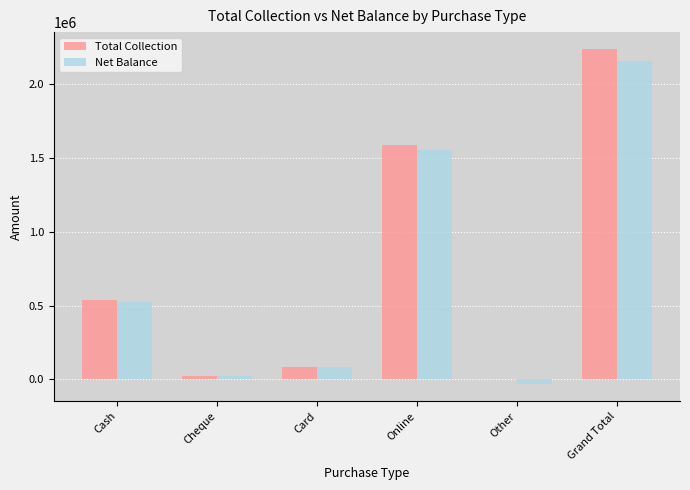

Where is Net Balance nearest to the value 1062779?

Online